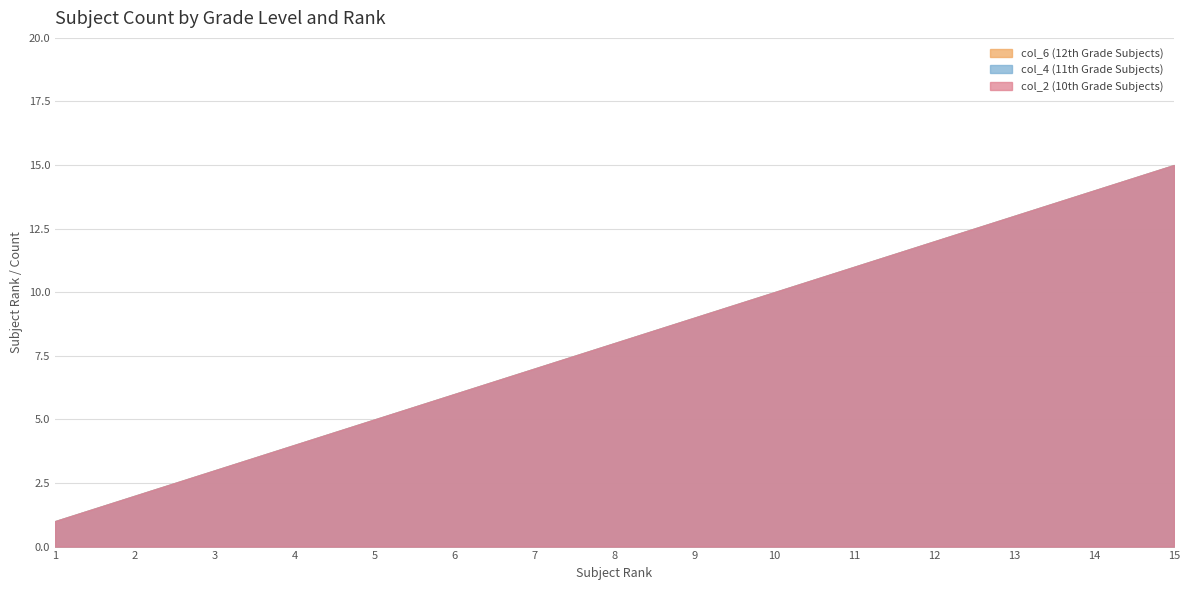

Rank the series at 15 from lowest to highest value.

col_2 (10th Grade Subjects), col_4 (11th Grade Subjects), col_6 (12th Grade Subjects)